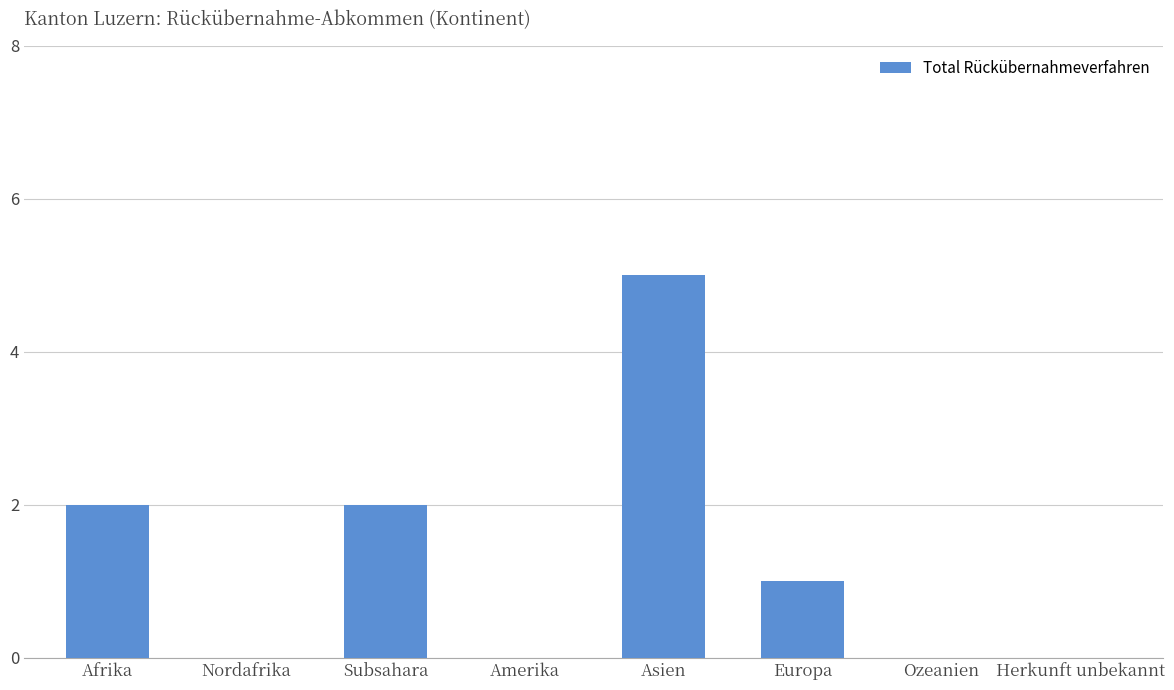

Is it true that the value at Amerika is 2?

False